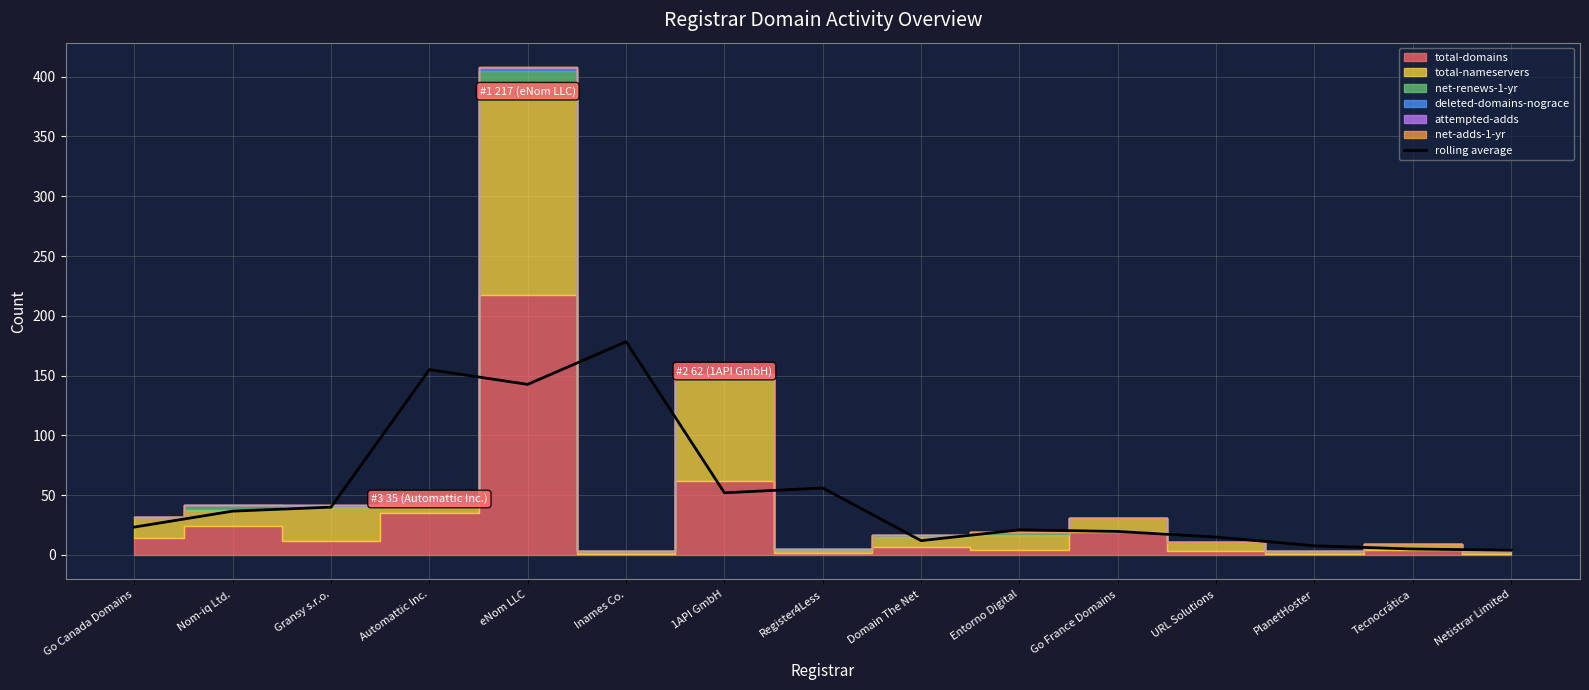

Reading right to left, transcribe all the data shown in this chart.

Netistrar Limited=4.0	Tecnocrática=5.0	PlanetHoster=7.7	URL Solutions=15.0	Go France Domains=19.7	Entorno Digital=21.0	Domain The Net=12.0	Register4Less=56.0	1API GmbH=52.0	Inames Co.=178.3	eNom LLC=142.7	Automattic Inc.=155.0	Gransy s.r.o.=40.0	Nom-iq Ltd.=36.7	Go Canada Domains=23.3